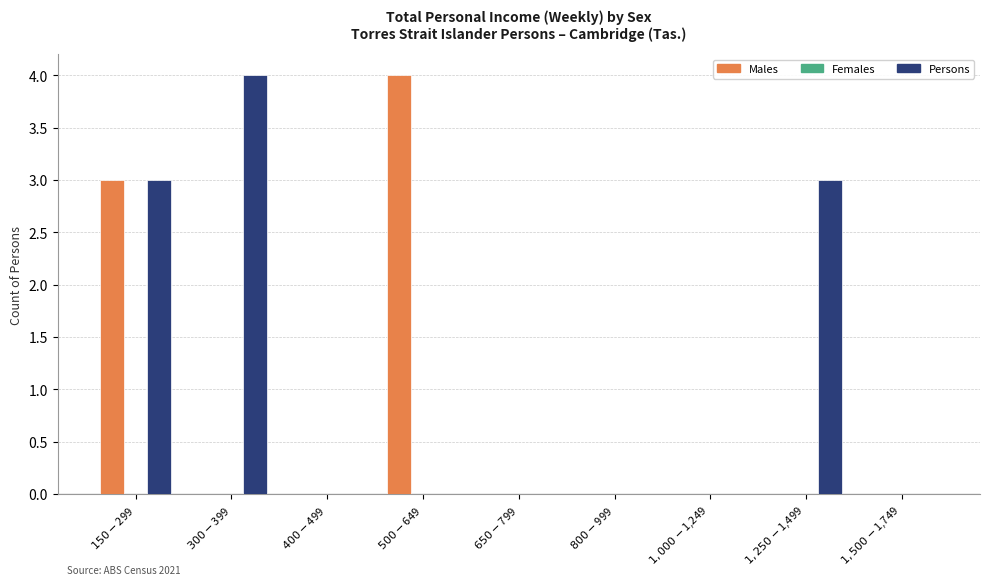

Count the number of categories in the chart.

9